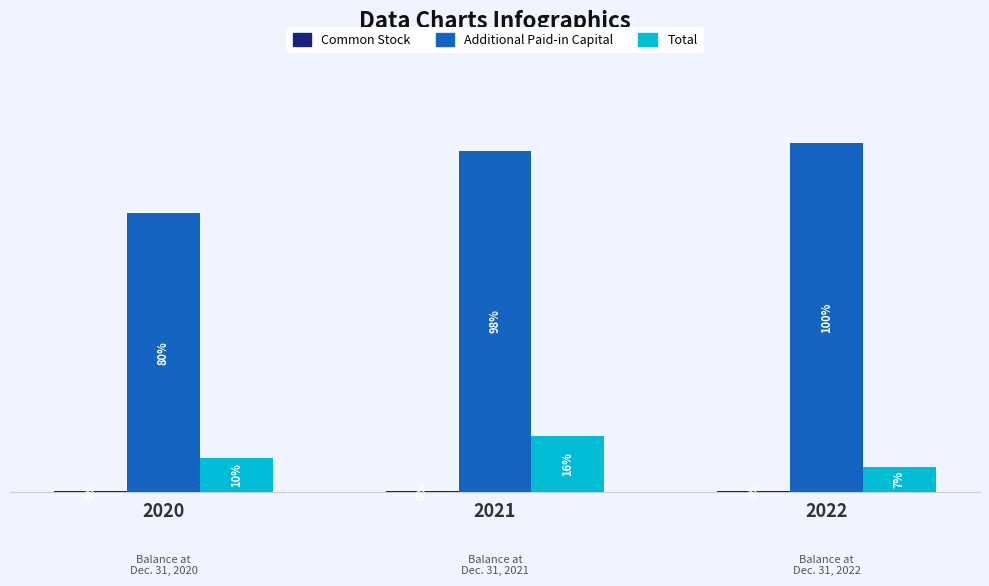

Does the chart contain stacked bars?

No